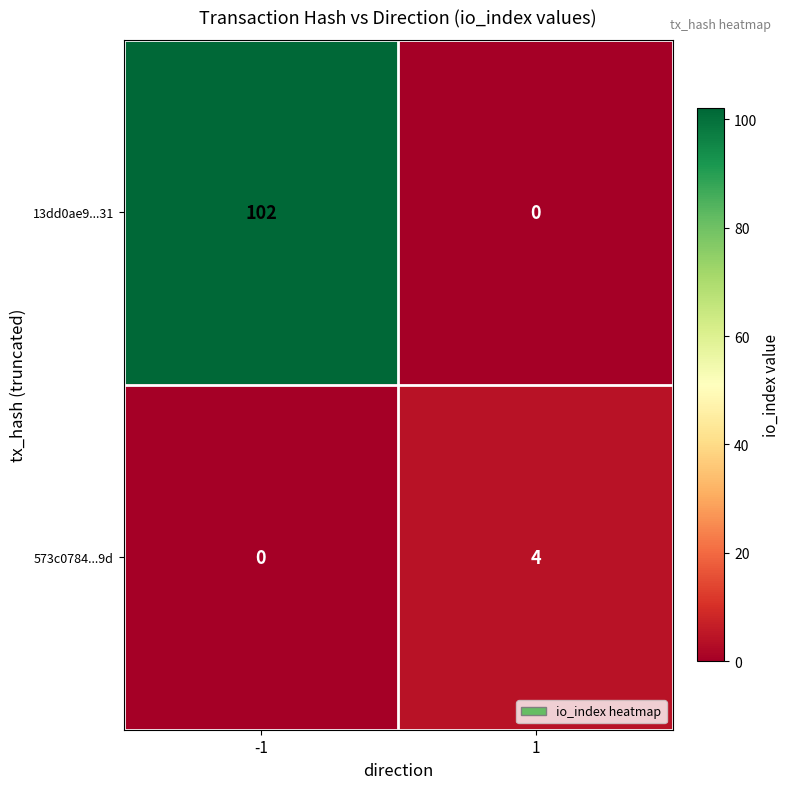

Is it true that 13dd0ae9...31 equals 54 at -1?

False